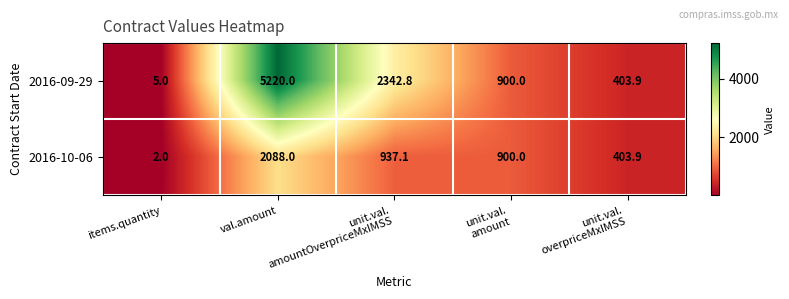

At which label does 2016-09-29 first exceed 900?

val.amount